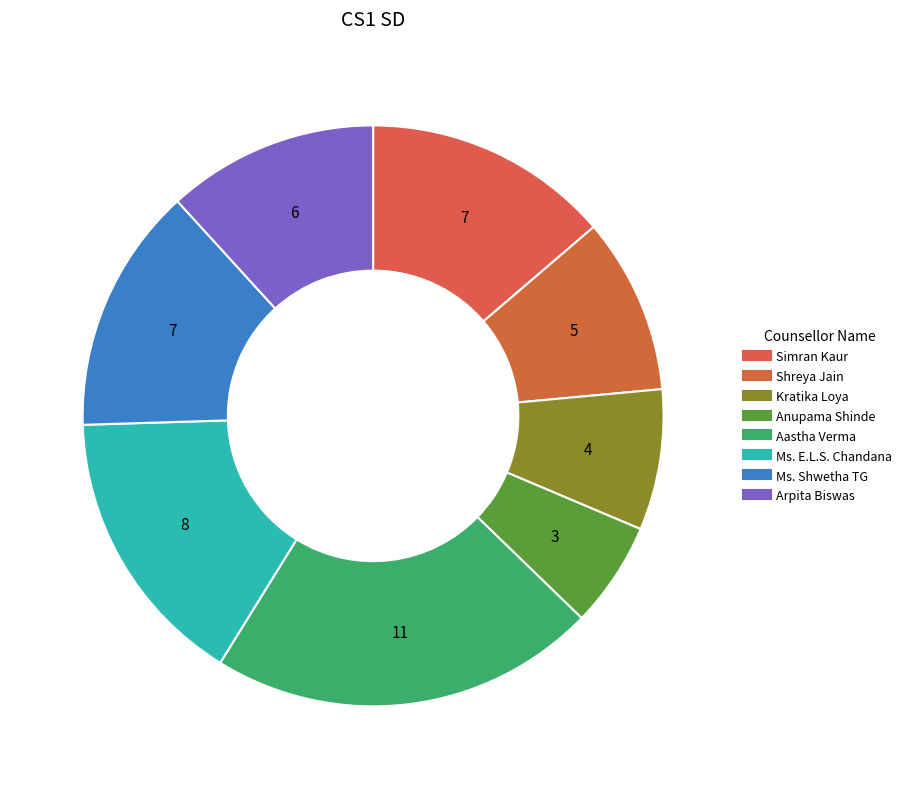

Is there any slice that represents more than half of the pie?

No